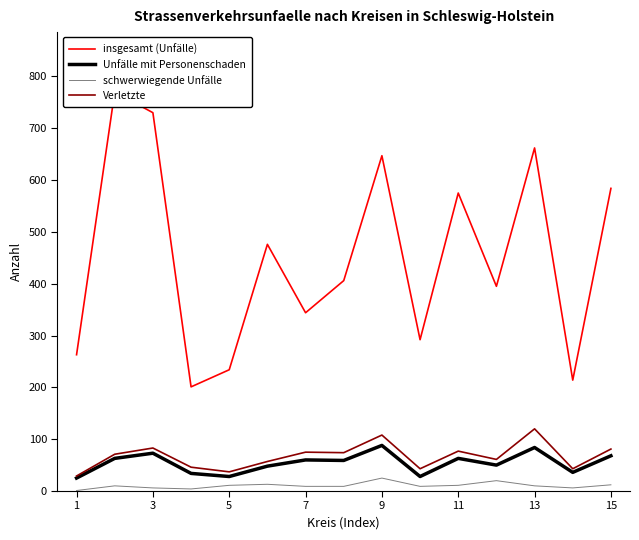

What is the sum of all Verletzte values?

1005